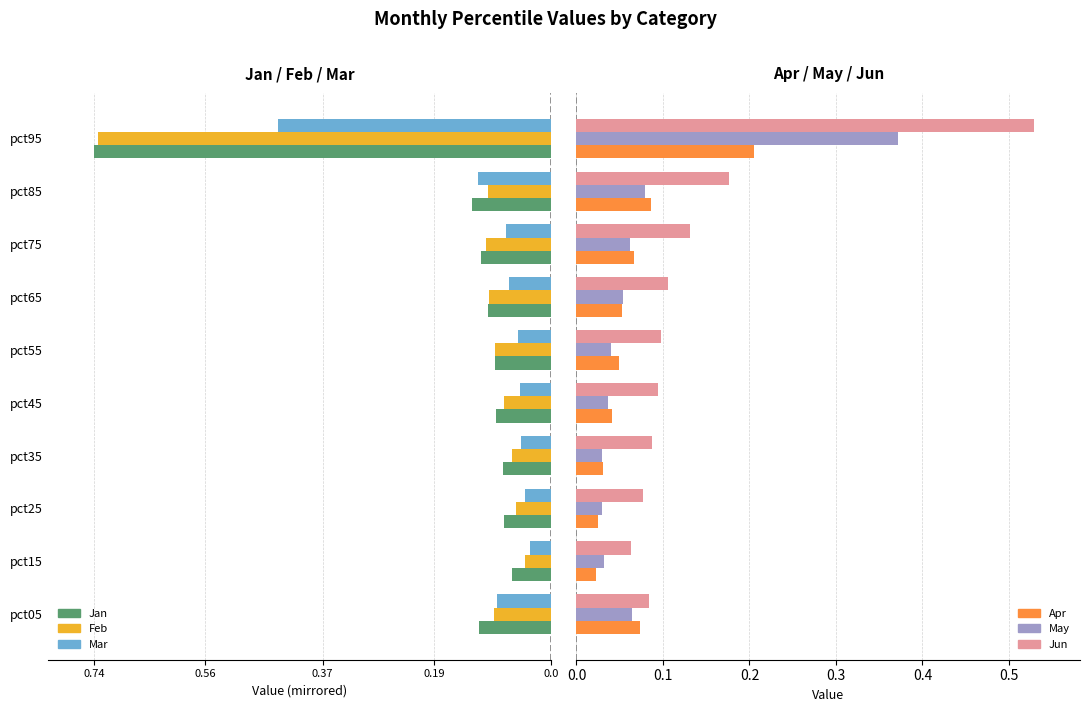

Count the Jun values in the range 0 to 1.

10